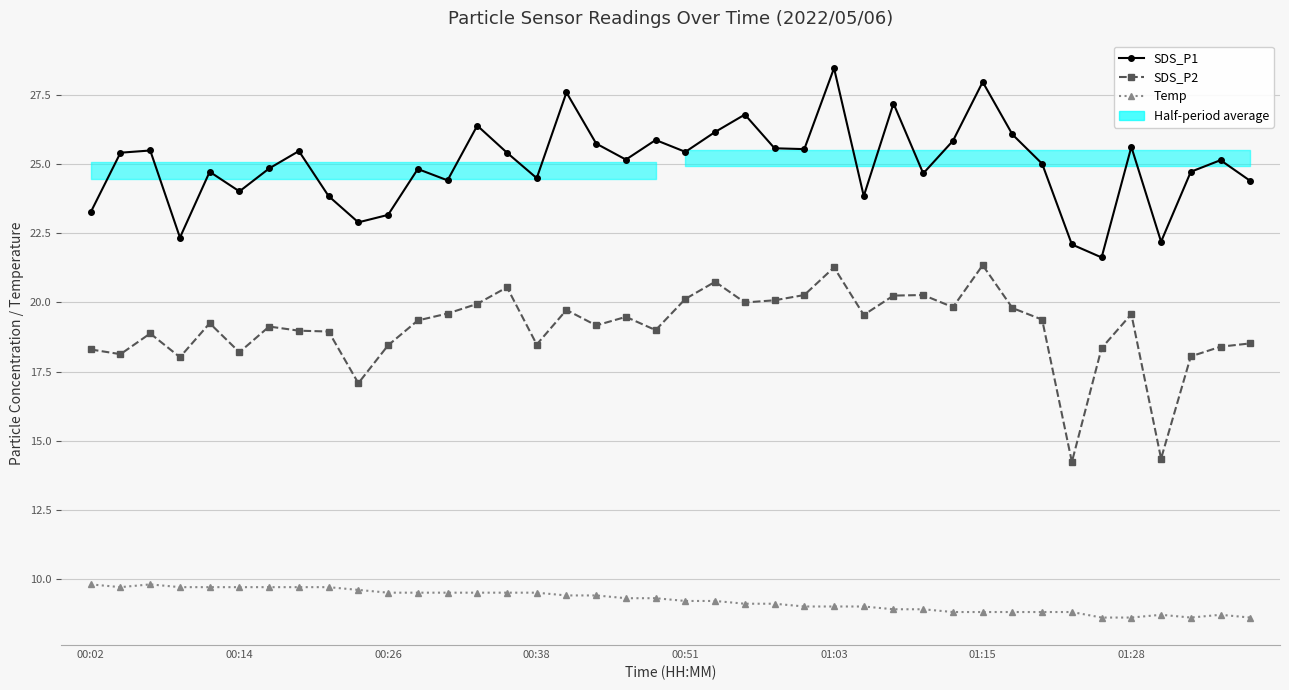

What is the spread (max minus min) of values at 00:38?

15.0